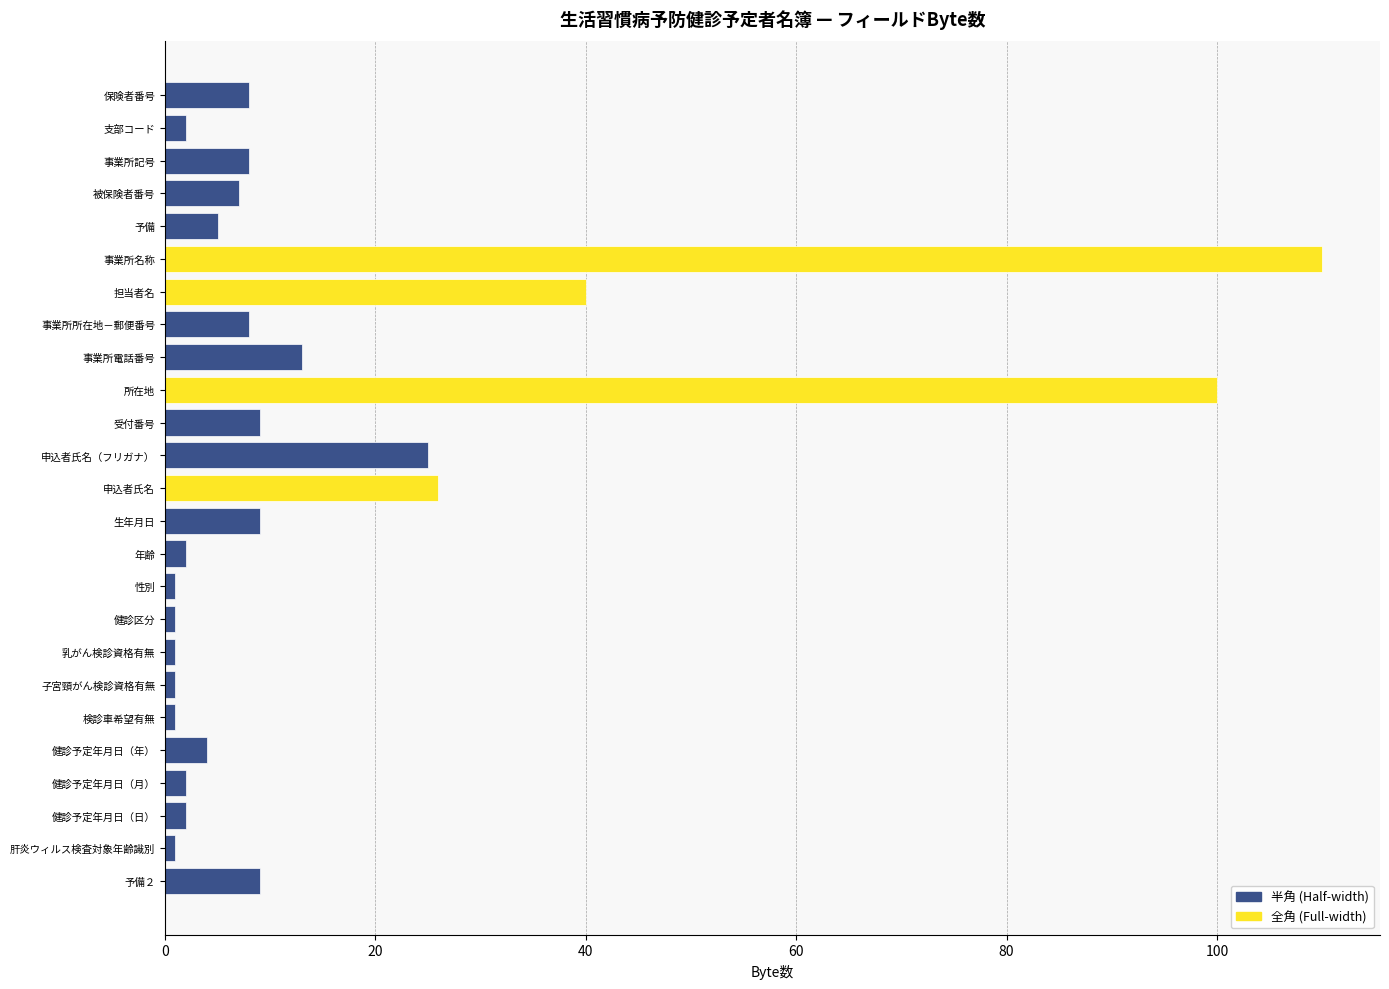

Between 被保険者番号 and 健診予定年月日（日）, which is larger?

被保険者番号